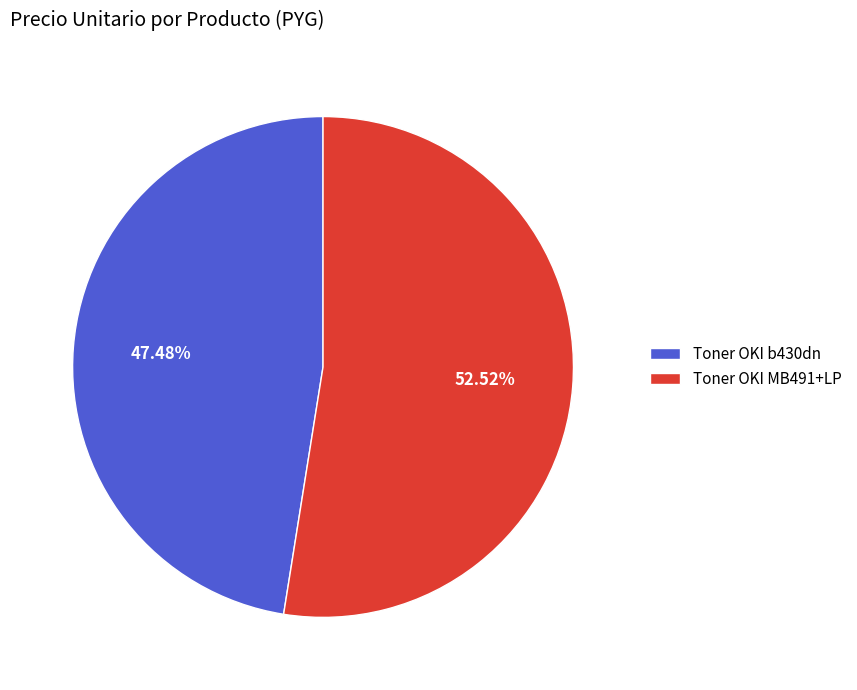

To the nearest percent, what percentage of the pie is Toner OKI MB491+LP?

53%